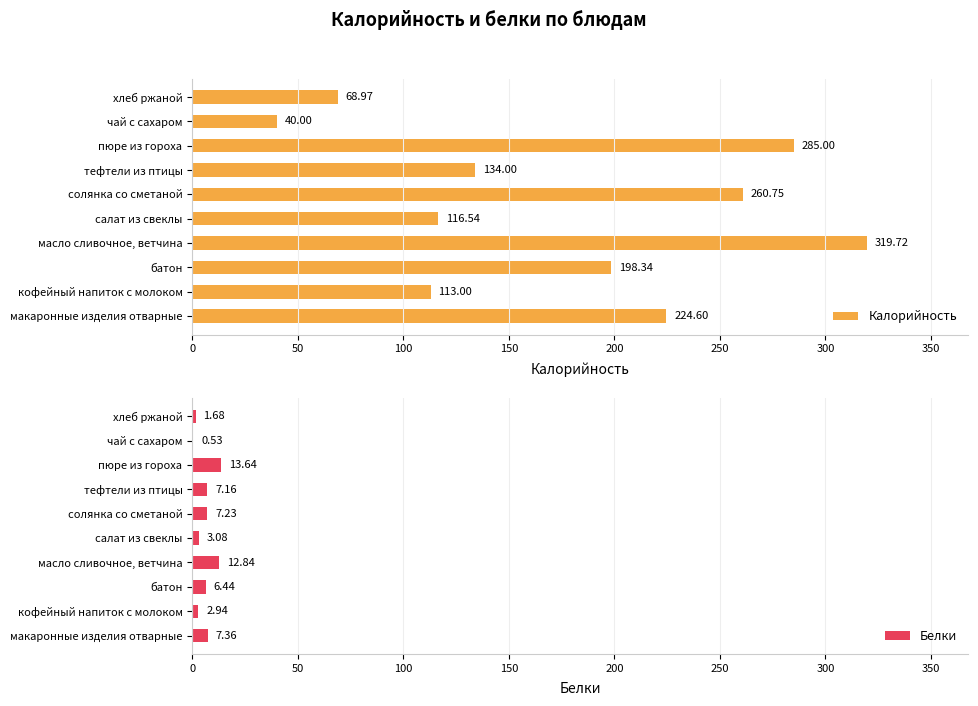

List the labels in order of Калорийность value, largest first.

масло сливочное, ветчина, пюре из гороха, солянка со сметаной, макаронные изделия отварные, батон, тефтели из птицы, салат из свеклы, кофейный напиток с молоком, хлеб ржаной, чай с сахаром